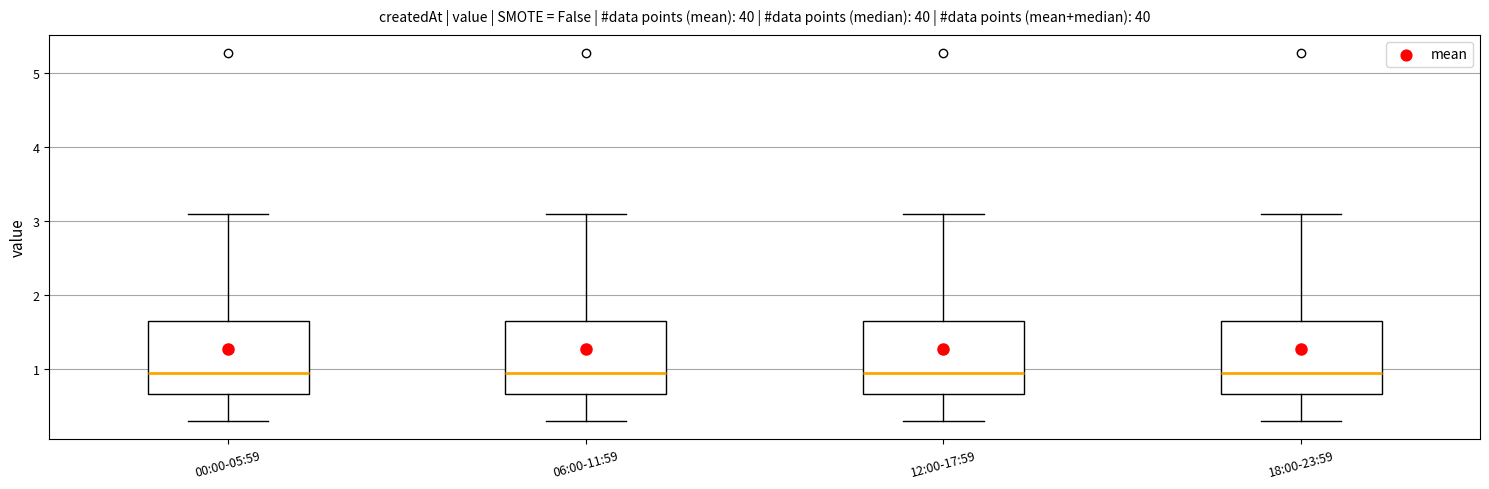

Where does the lower whisker of the box for 18:00-23:59 end on the y-axis? The values are not printed on the chart, so give them approximately, as read against the axis.

0.3